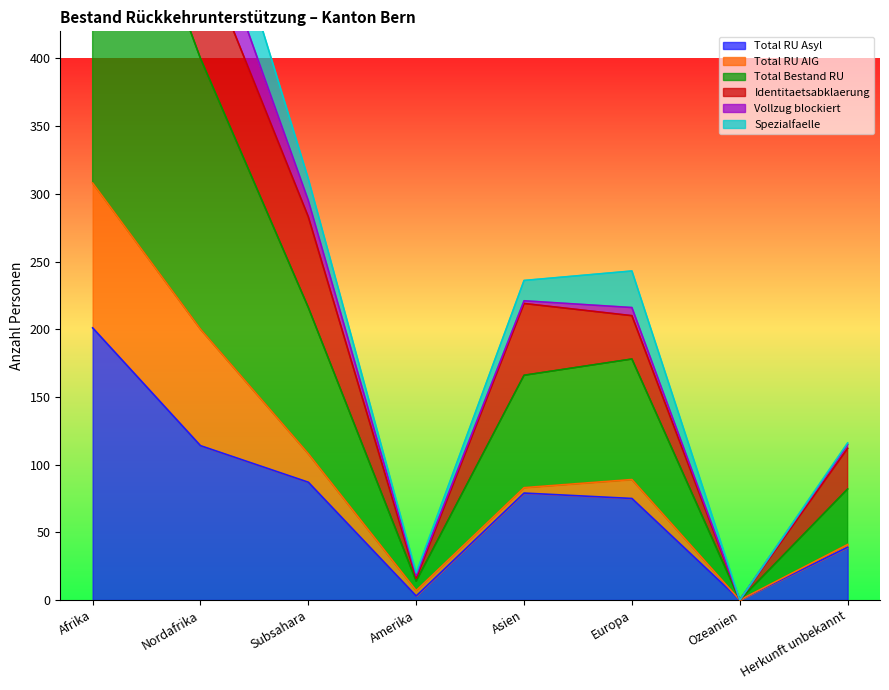

The Total RU Asyl series shows 13 at Herkunft unbekannt. True or false?

False